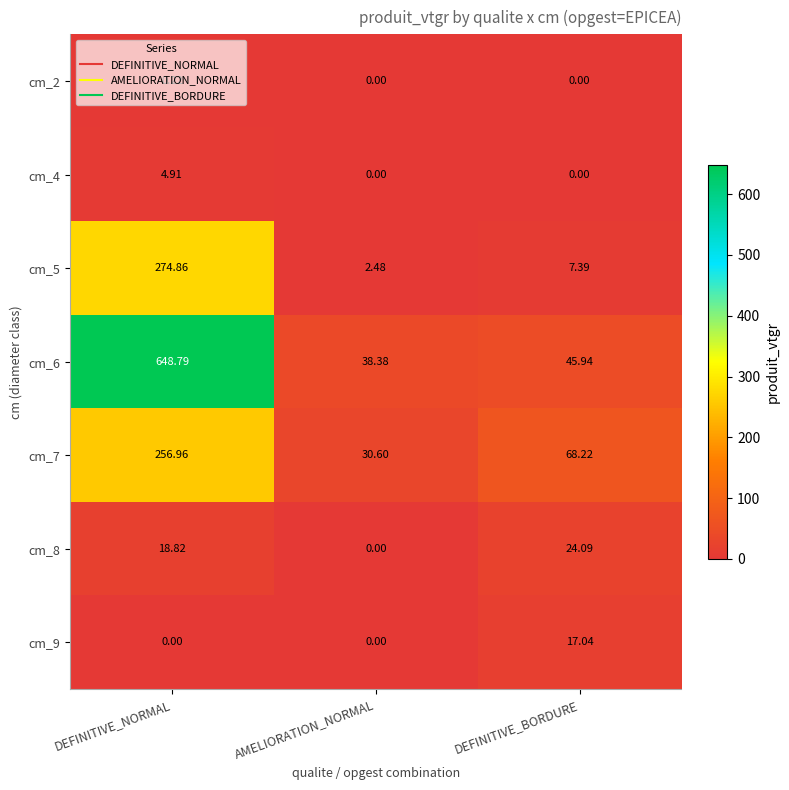

At which category is the sum across all series the highest?

DEFINITIVE_NORMAL